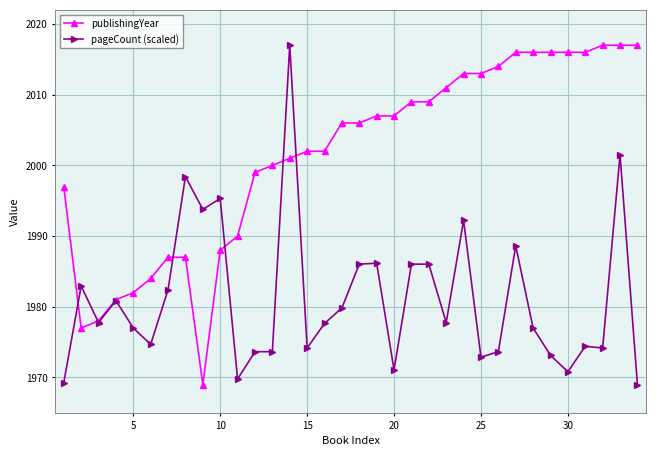

What is the greatest value displayed?

2017.0